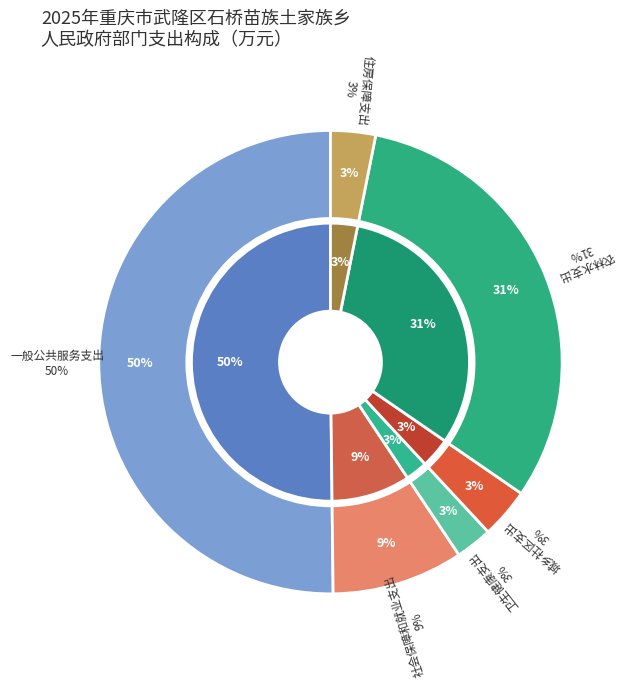

True or false: 城乡社区支出 accounts for 18% of the total.

False